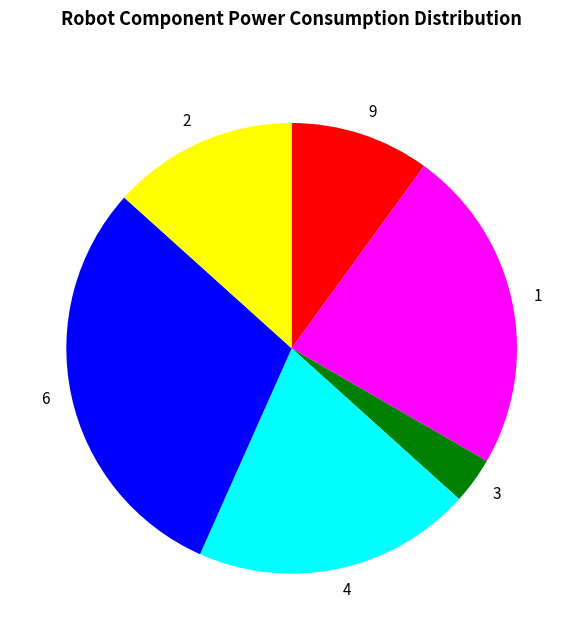

True or false: 1 accounts for 17% of the total.

False